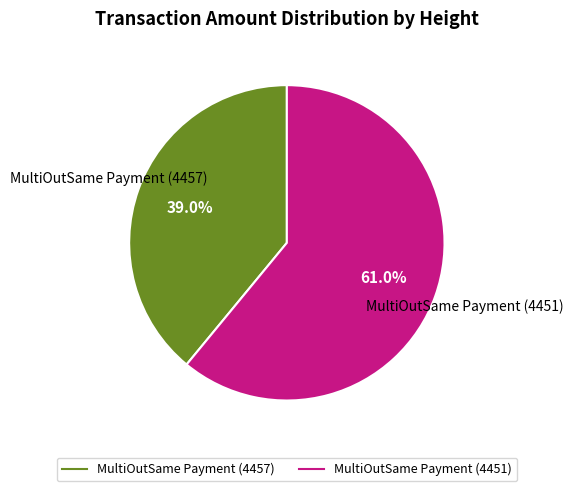

Is there a majority slice in this chart?

Yes